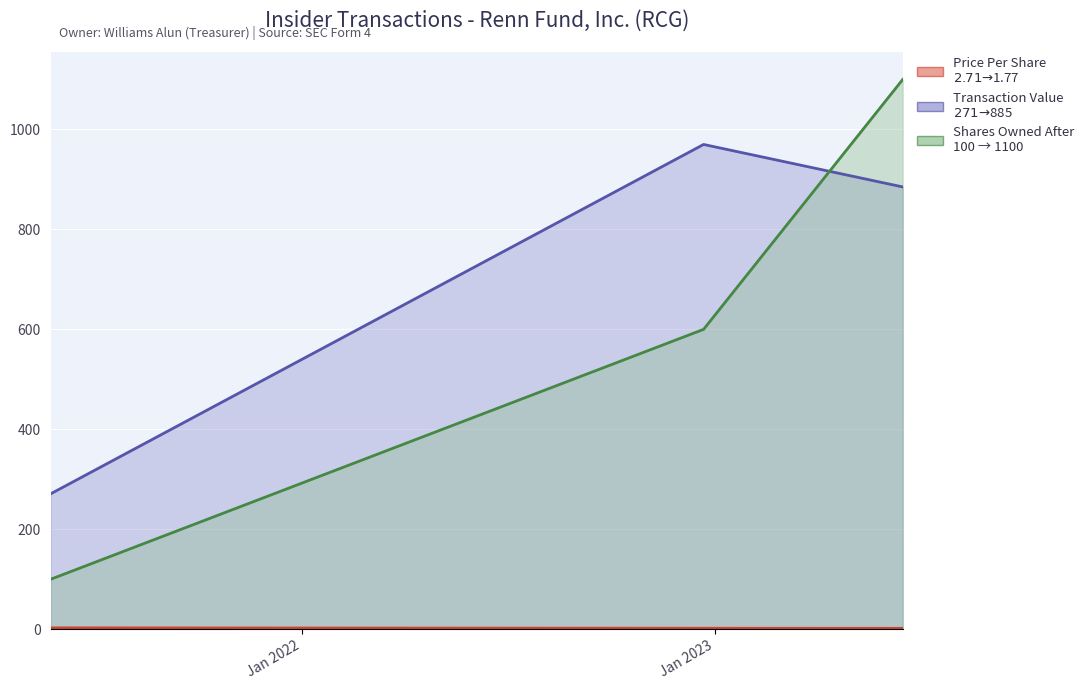

How many lines are shown in the chart?

3